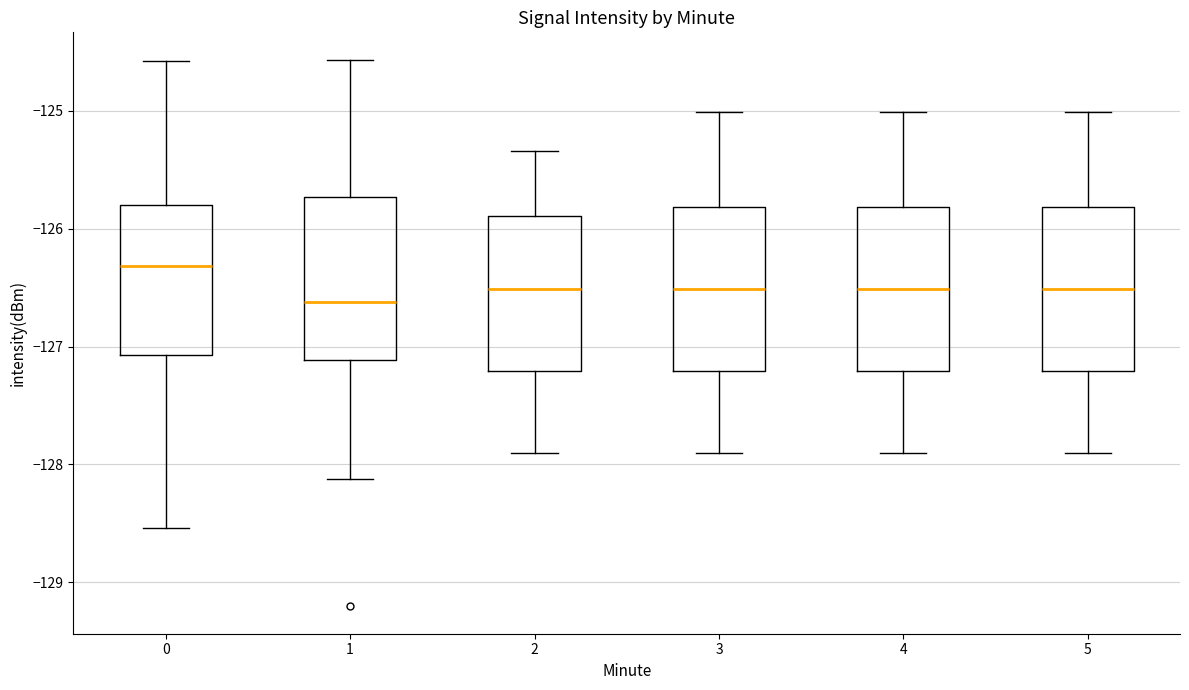

Which box's median line is the lowest?

1